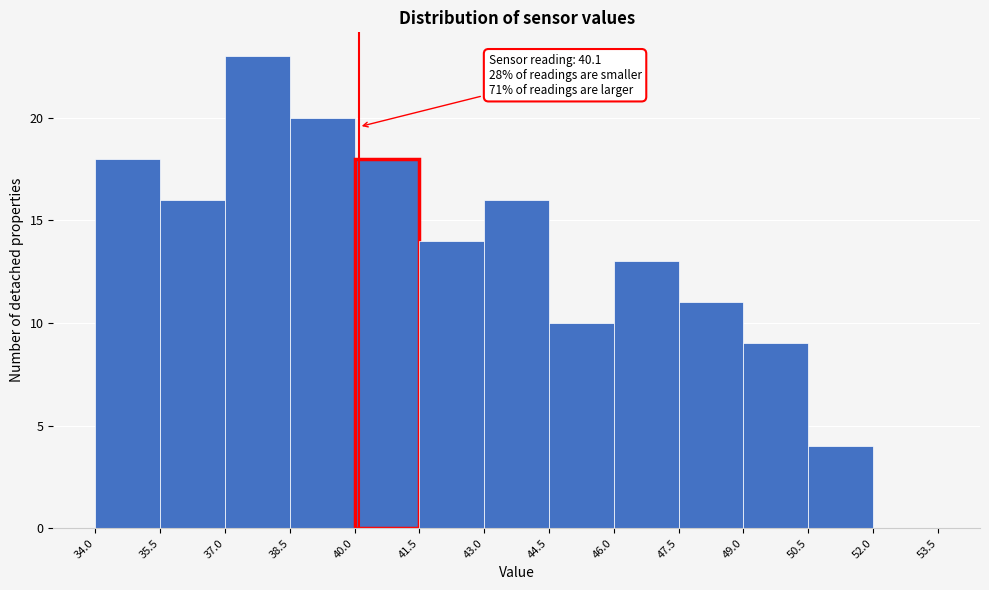

Over which range of the x-axis is the bar tallest?

37.0 to 38.5